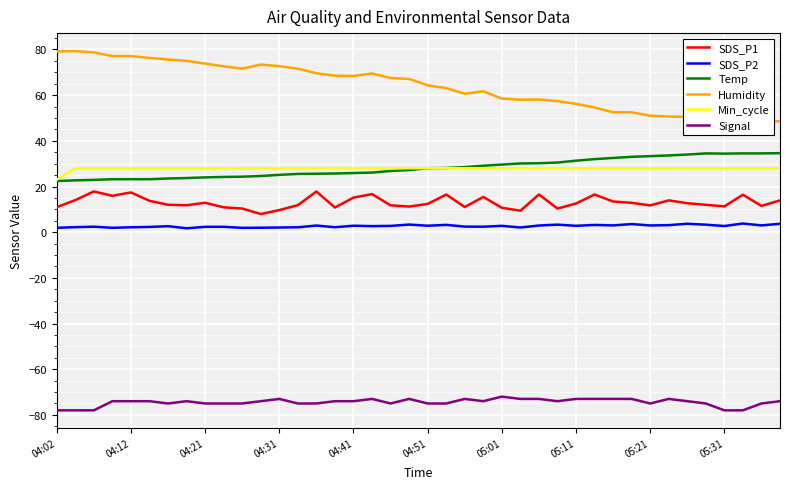

What is the value of the SDS_P1 point at the 11th from the left?

10.3